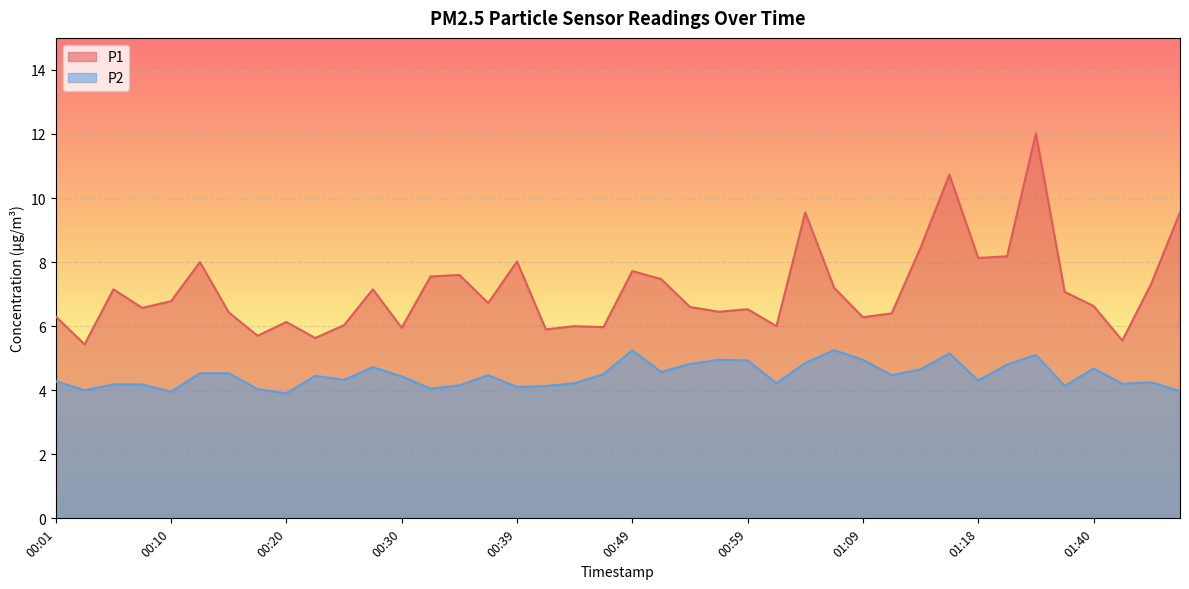

Where does the P1 series first go above 6?

00:01